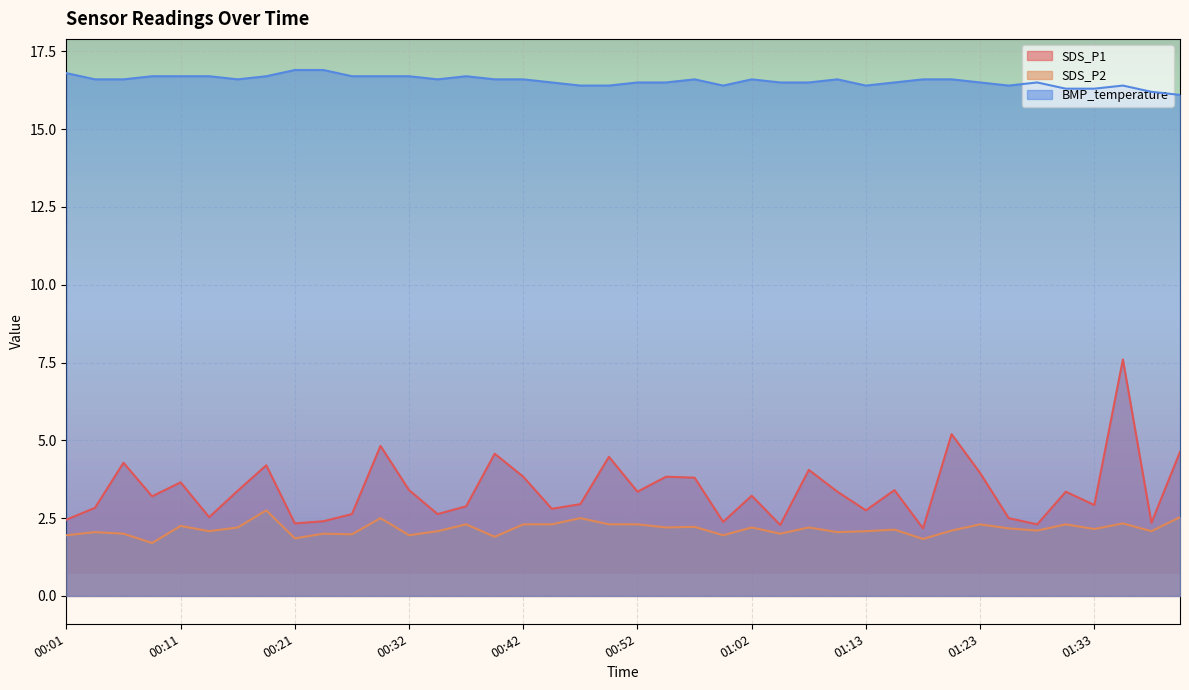

At 01:31, list the series in order from largest to smallest.

BMP_temperature, SDS_P1, SDS_P2